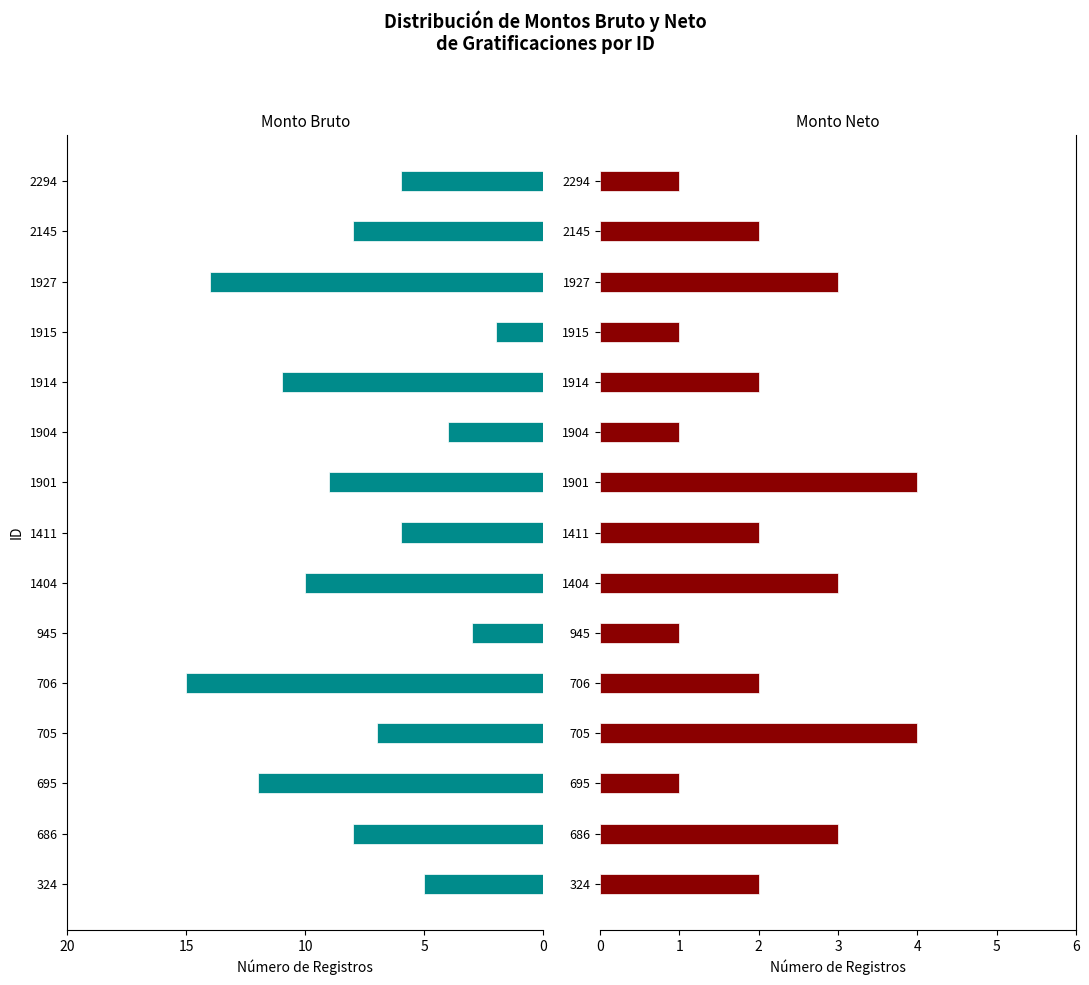

Reading left to right, list all the values displayed in this chart.

Monto bruto: -5	-8	-12	-7	-15	-3	-10	-6	-9	-4	-11	-2	-14	-8	-6
Monto neto: 2	3	1	4	2	1	3	2	4	1	2	1	3	2	1